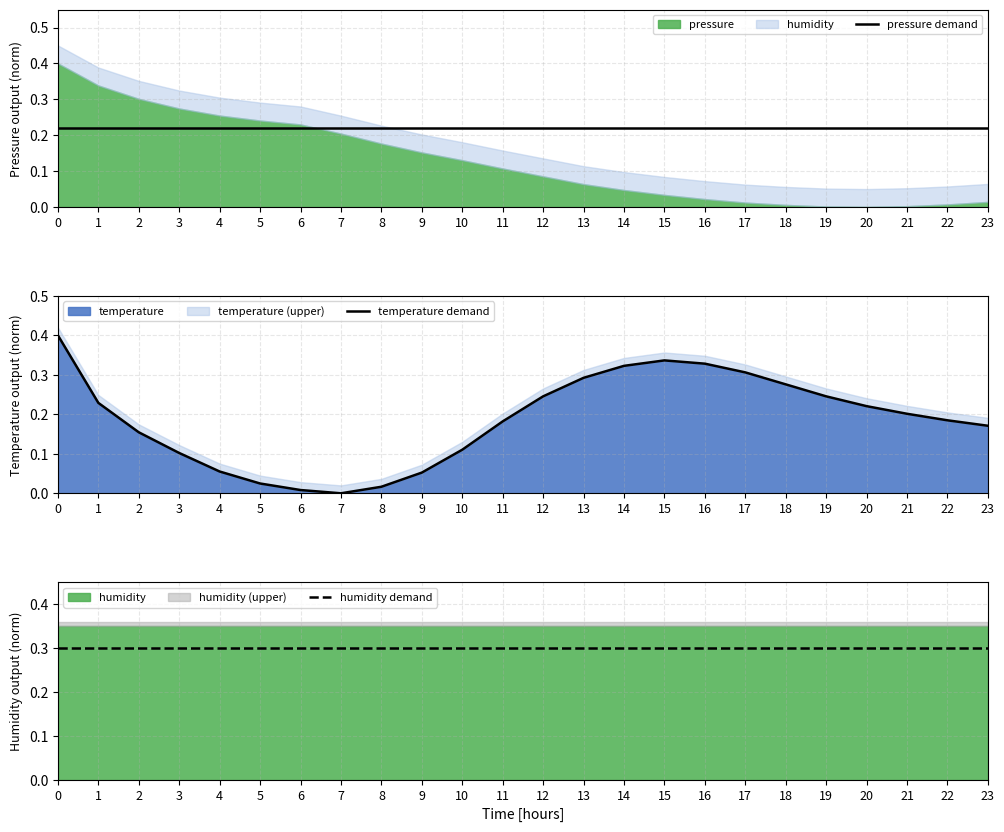

Which series changed the most between 5 and 12?

temperature demand